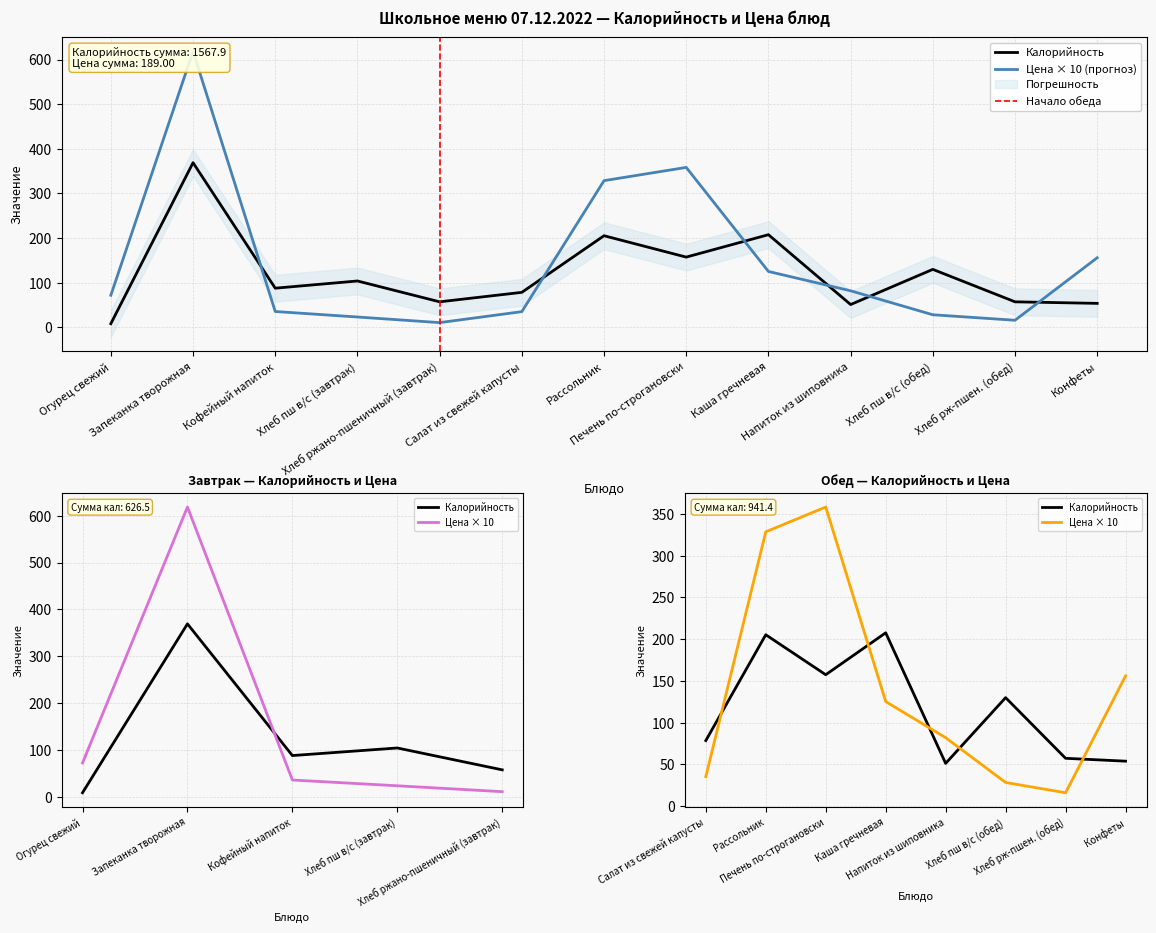

How many data points does each series have?

13